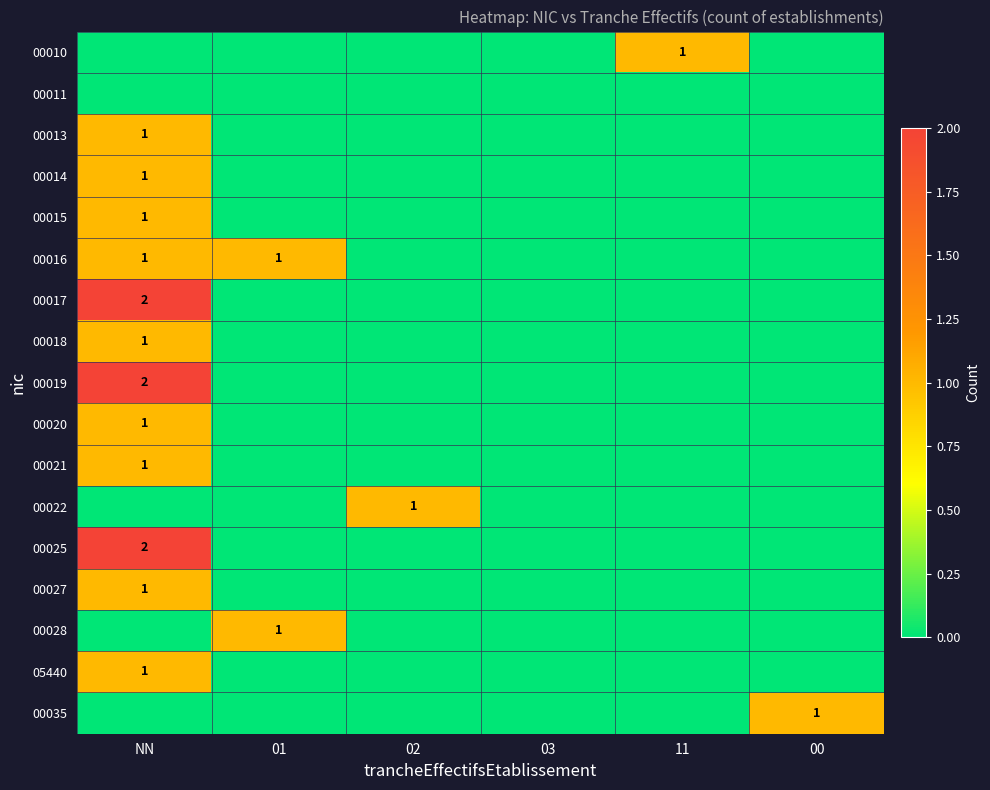

Count the number of categories in the chart.

6